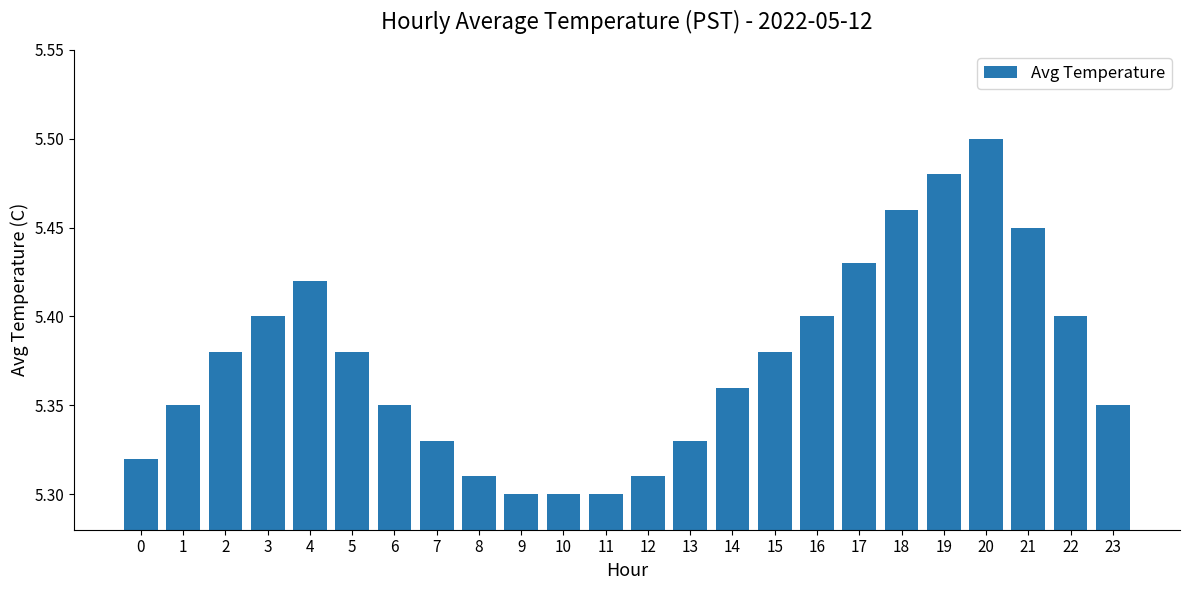

What is the sum of all values?

129.0